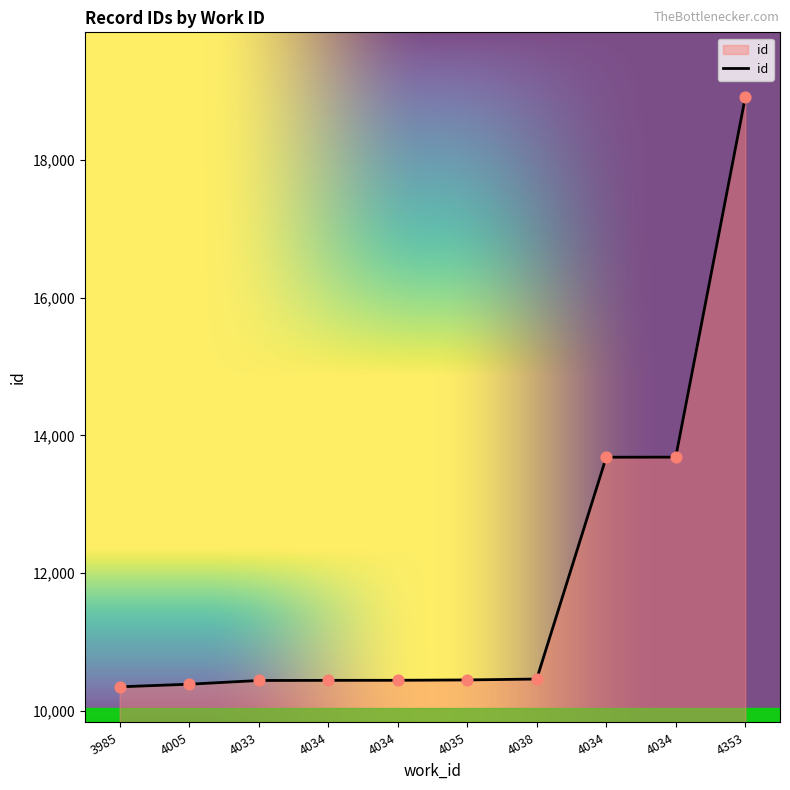

Is this an area chart (filled region under the line)?

Yes